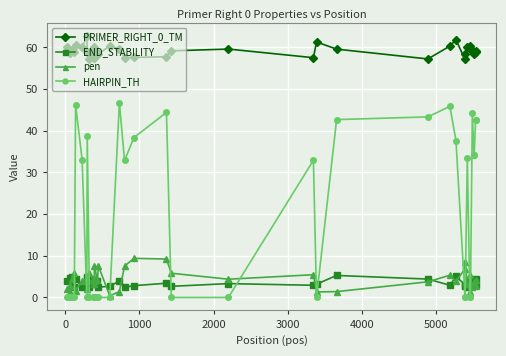

Which series has the largest range (max minus min)?

HAIRPIN_TH